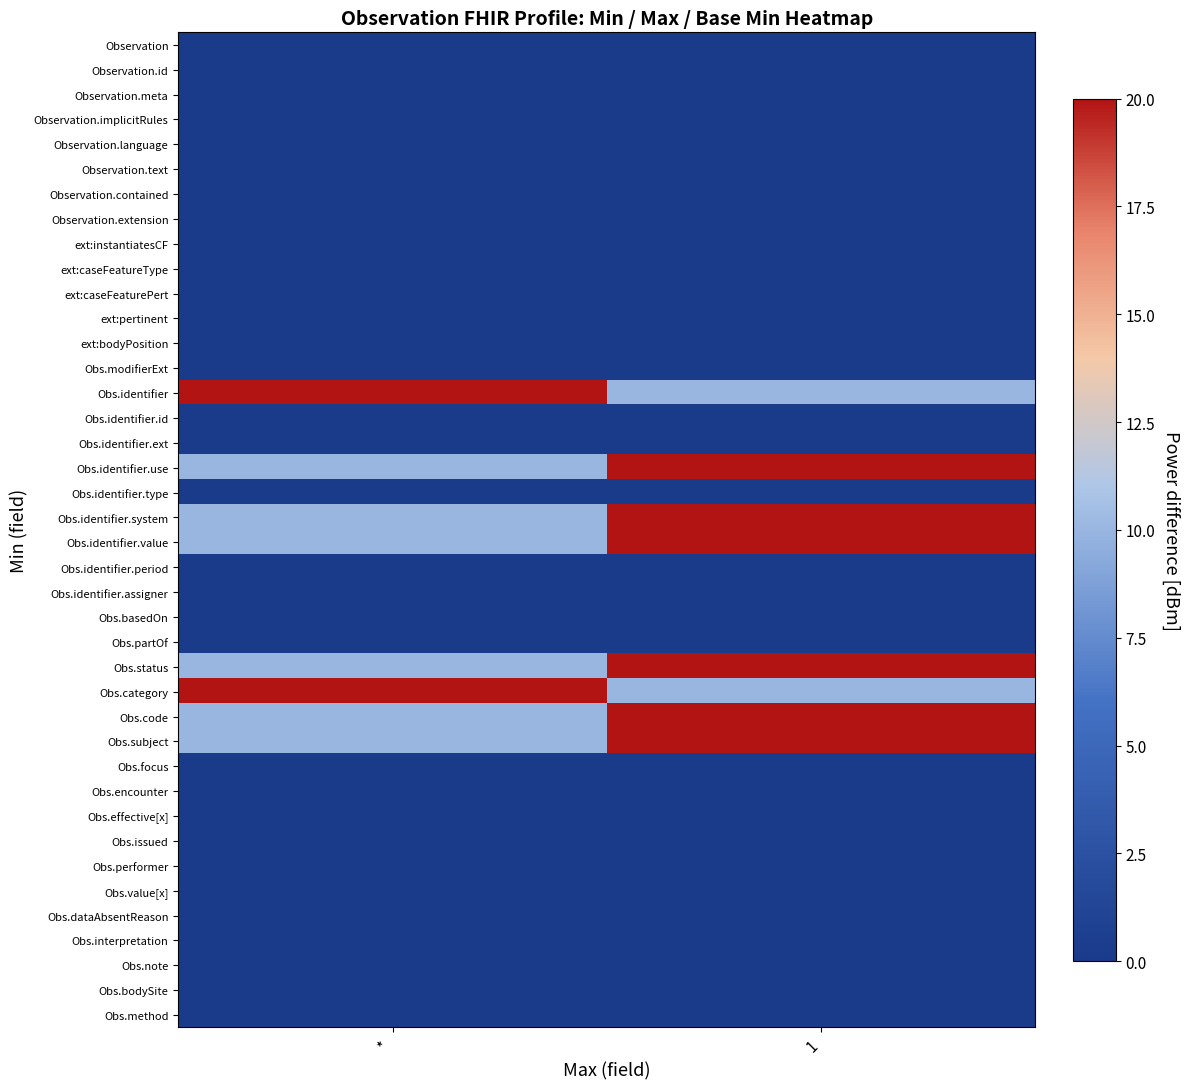

At which category is the sum across all series the highest?

1